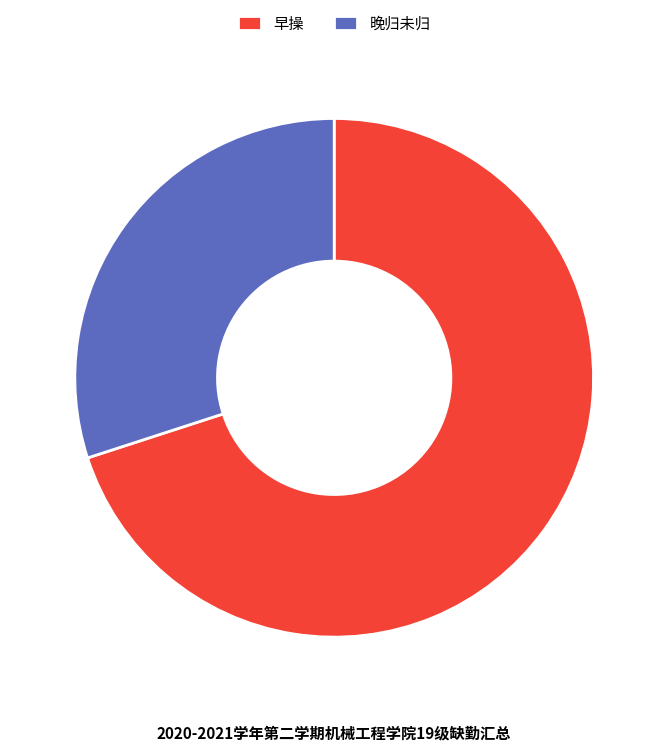

Rank the categories by value from highest to lowest.

早操, 晚归未归